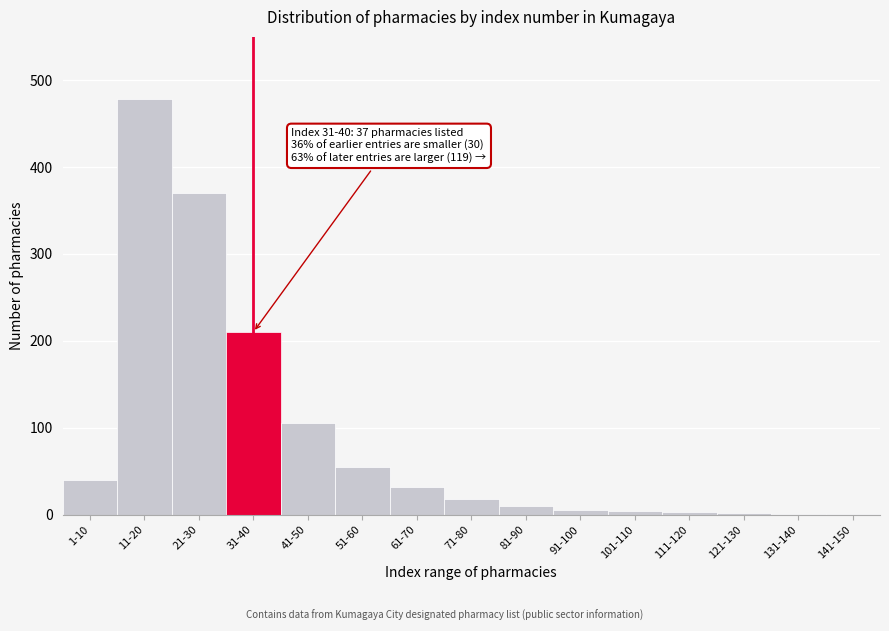

The value at 21-30 is 550. True or false?

False